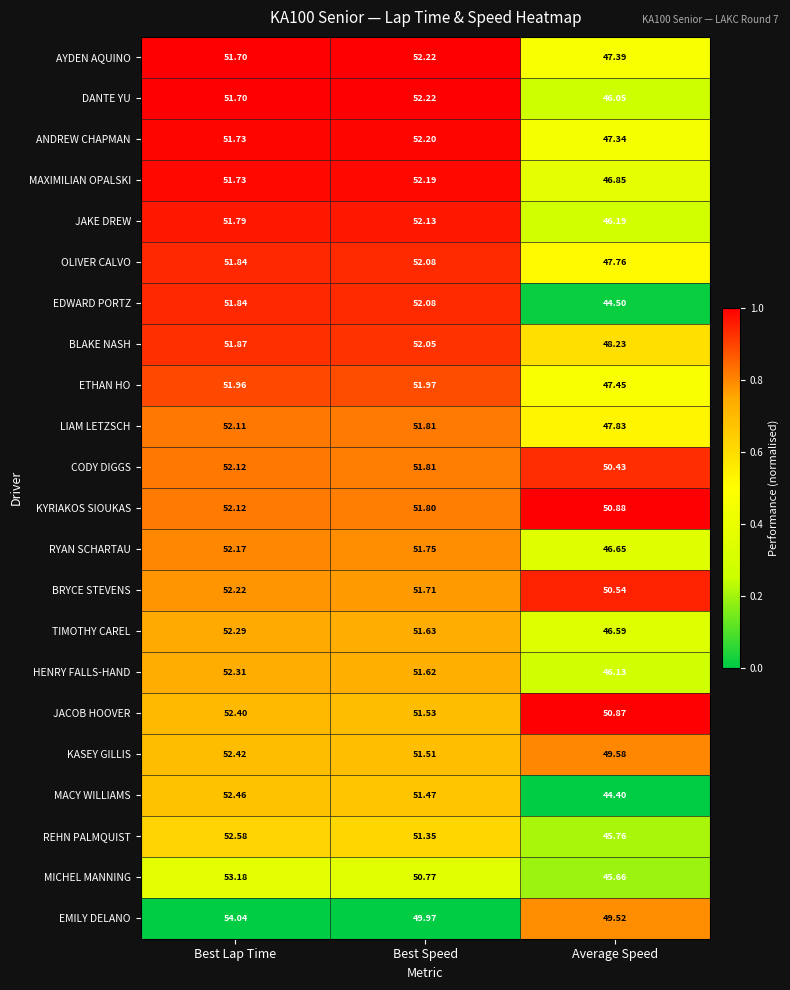

At which label is RYAN SCHARTAU closest to 49?

Average Speed